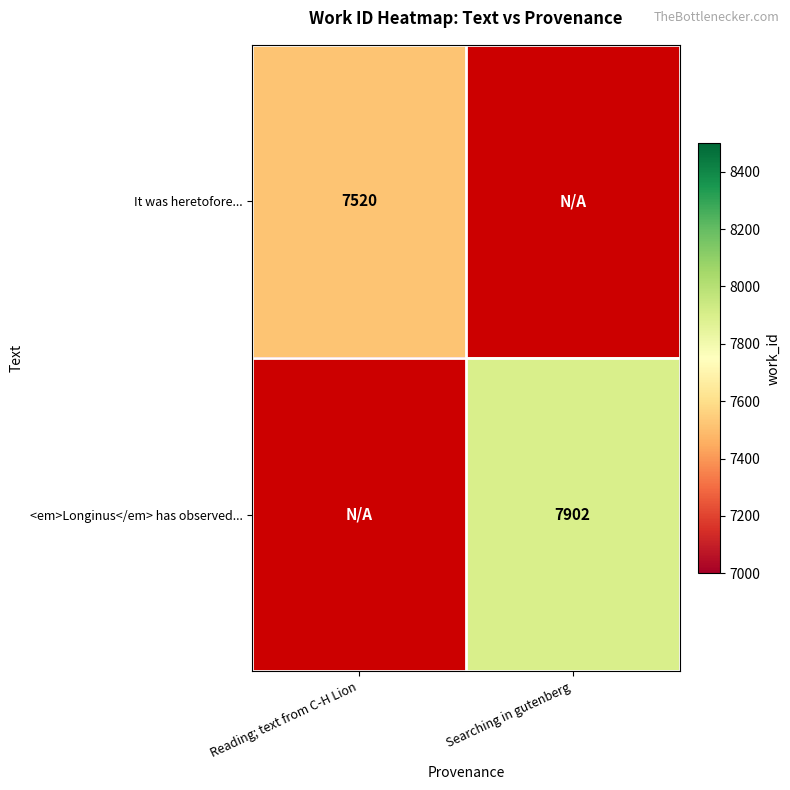

The It was heretofore... series shows 7520 at Reading; text from C-H Lion. True or false?

True